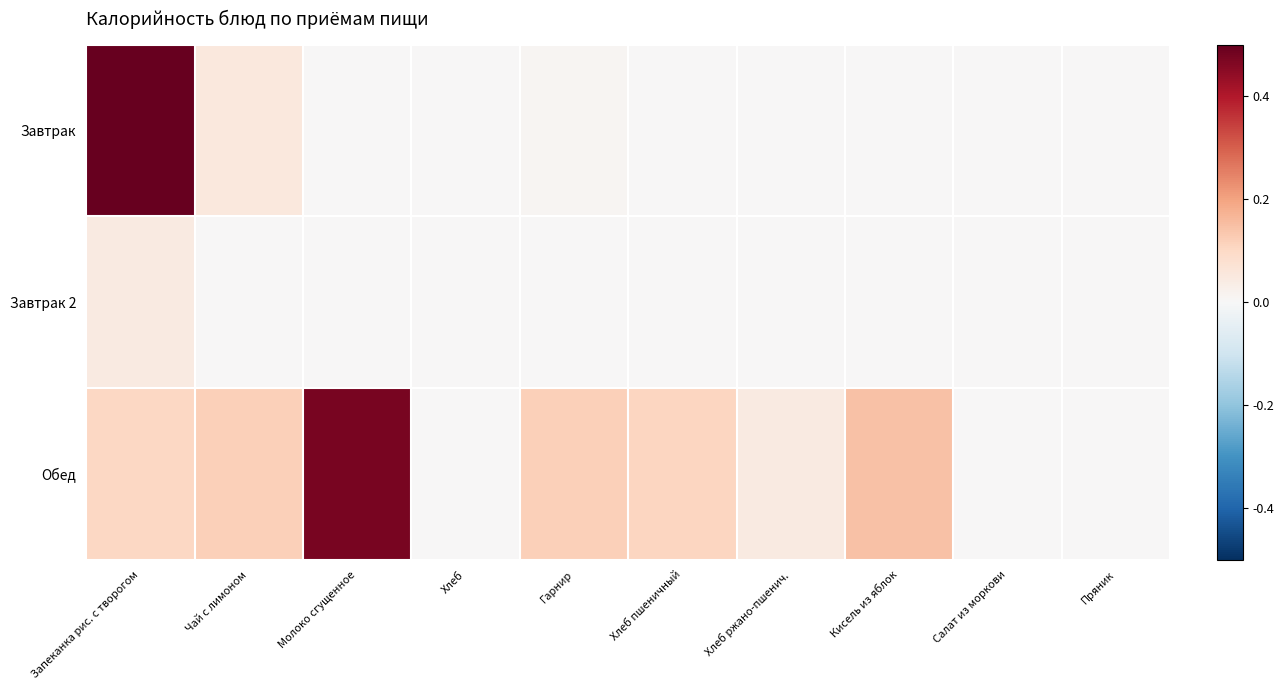

Which series has the largest range (max minus min)?

Завтрак